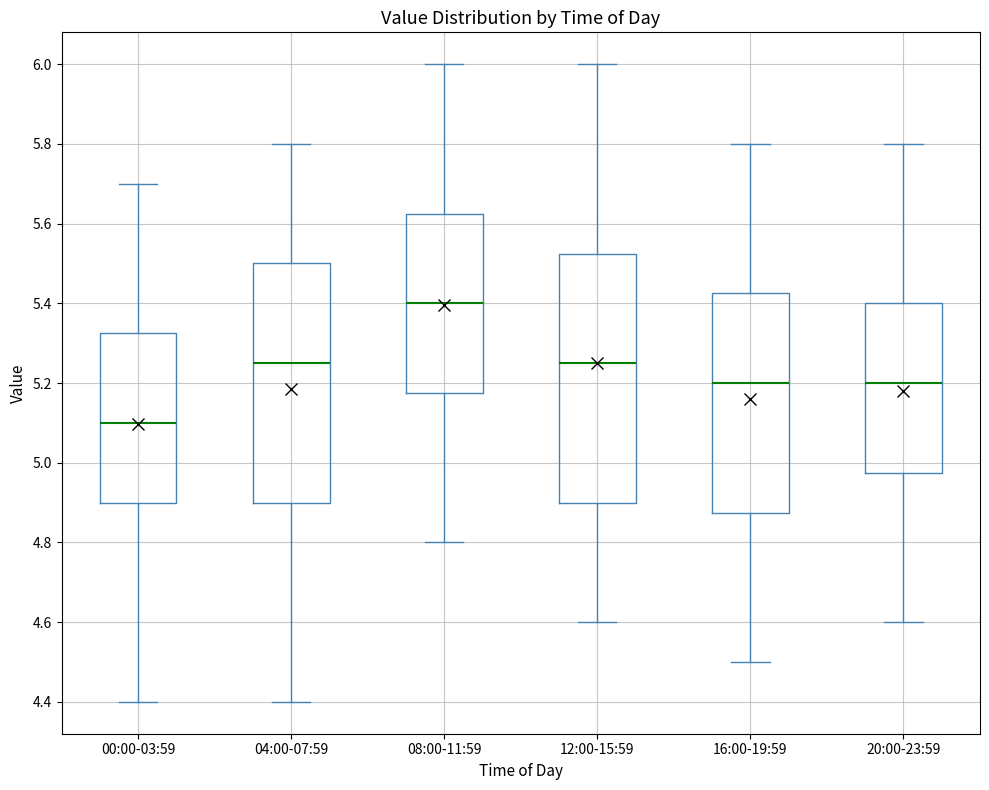

Where is the upper edge of the box for 20:00-23:59 on the y-axis? The values are not printed on the chart, so give them approximately, as read against the axis.

5.40